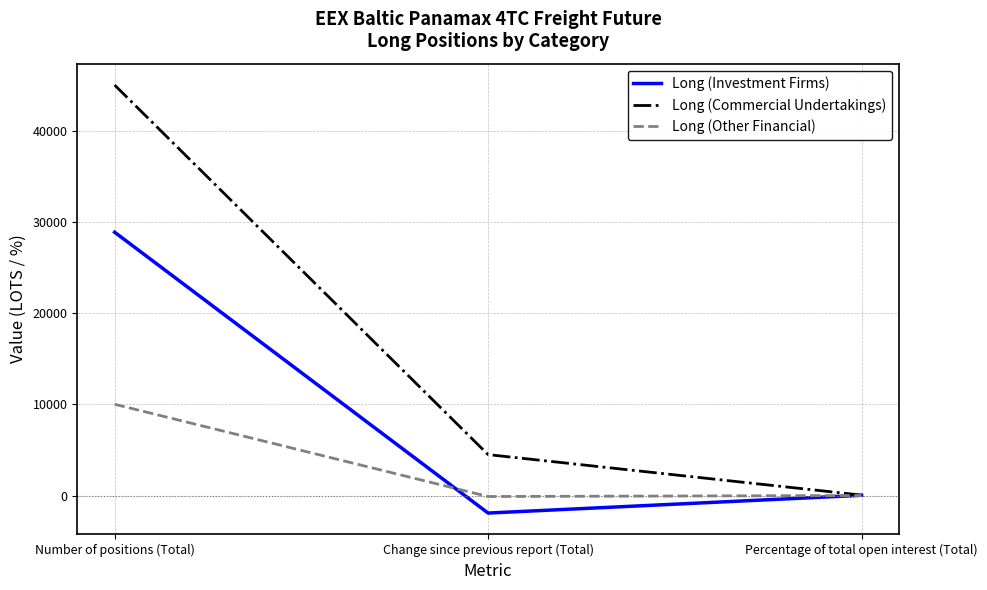

Between Number of positions (Total) and Percentage of total open interest (Total), which series saw the biggest shift?

Long (Commercial Undertakings)